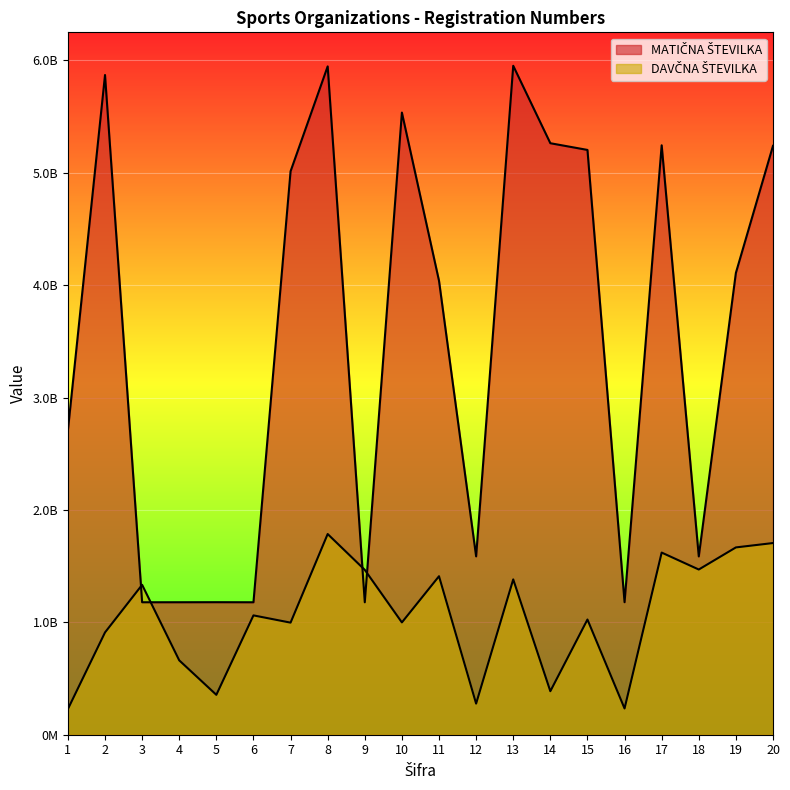

At which category does DAVČNA ŠTEVILKA reach its first local valley?

5